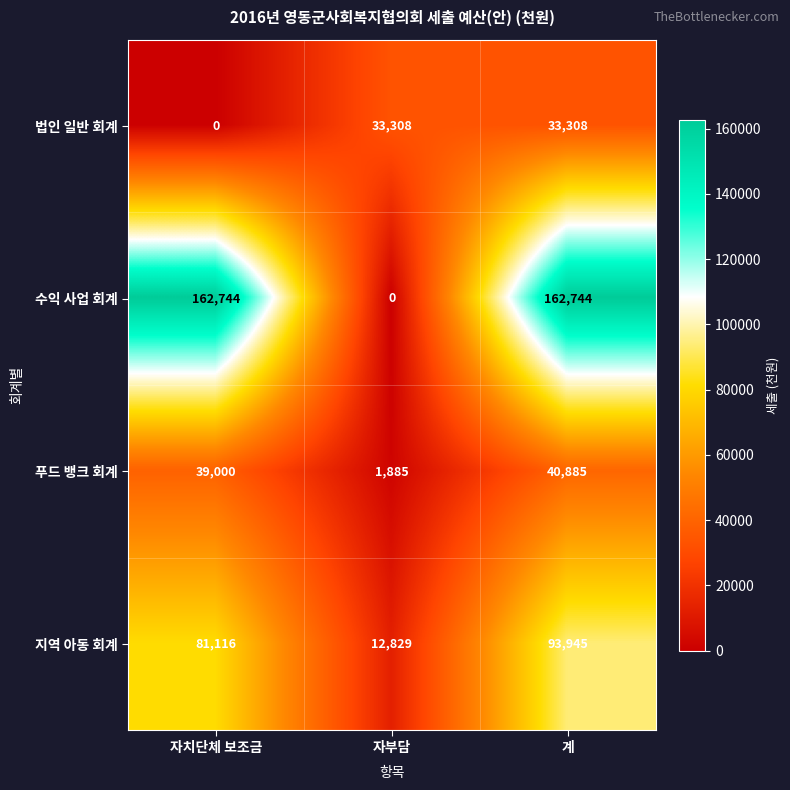

Between 자치단체 보조금 and 계, which series saw the biggest shift?

법인 일반 회계